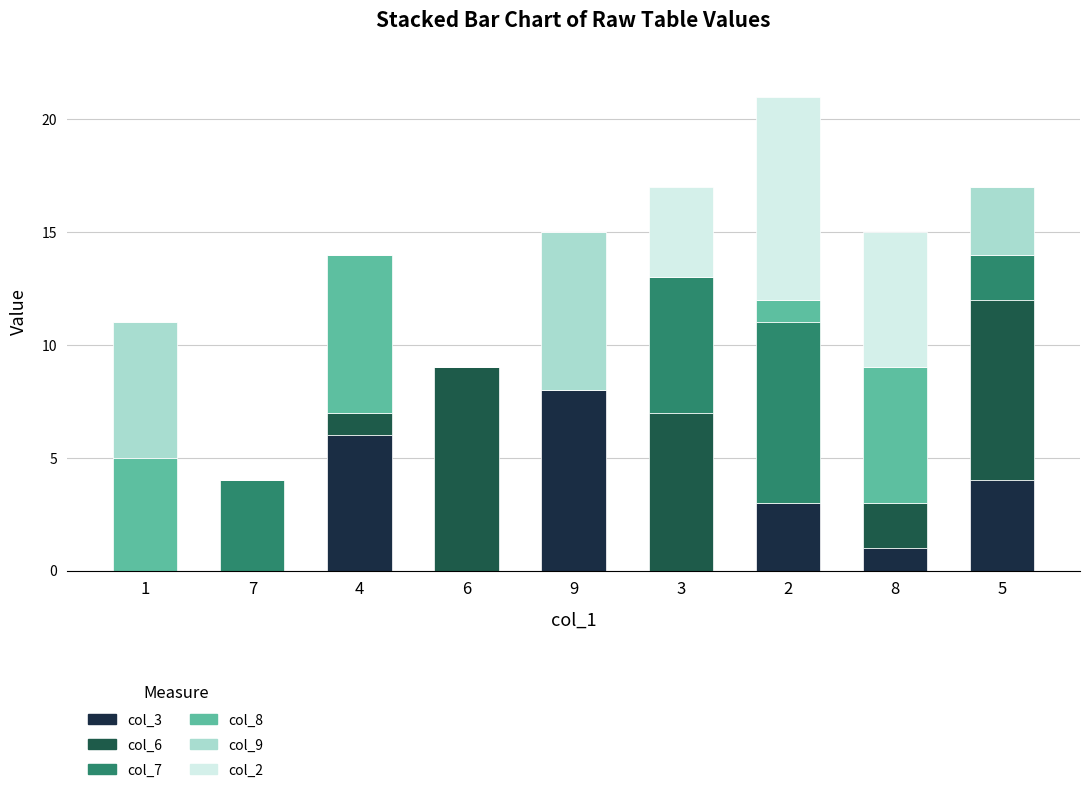

True or false: col_3 has a value of 0 at 7.

True